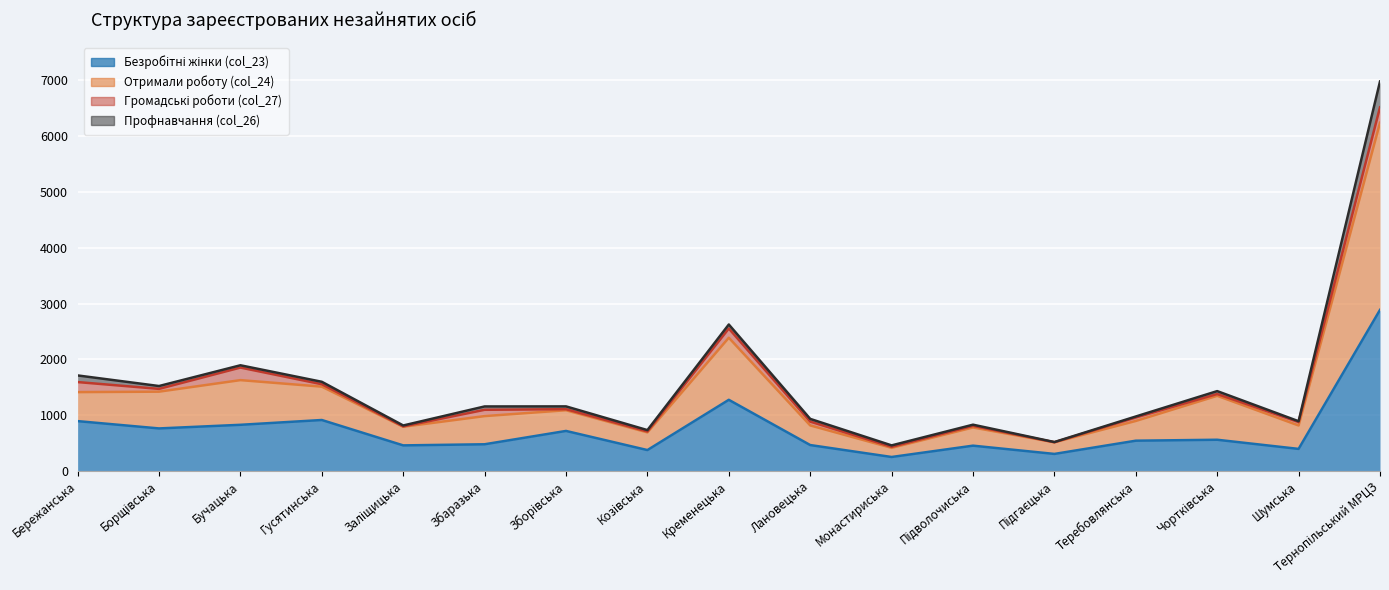

What is the total value across all series at Шумська?

1208